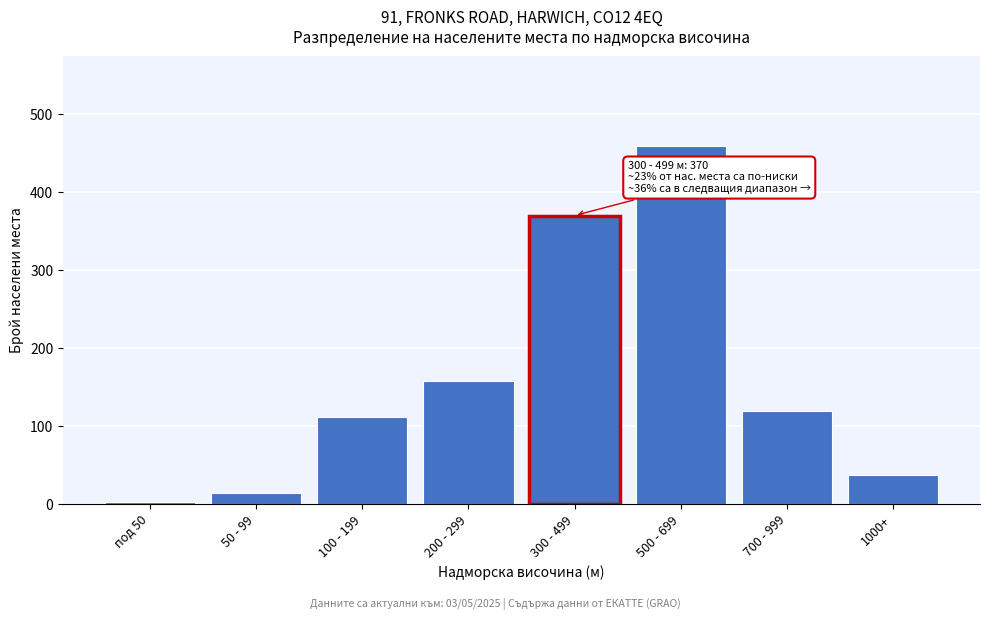

Reading right to left, extract all data points from this chart.

37	120	459	370	158	112	14	3